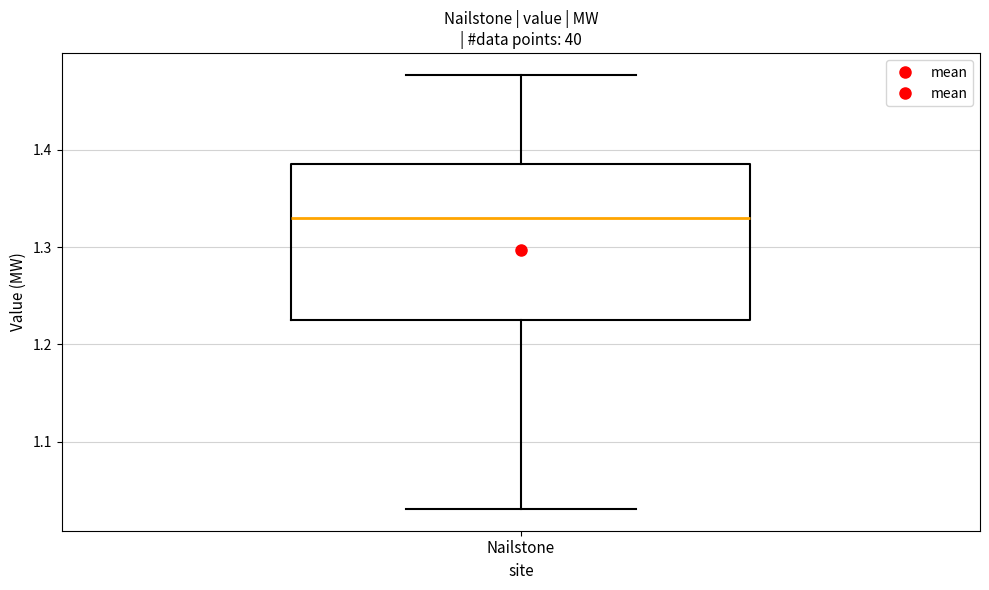

Transcribe this box plot: give where the median line is, the range the box spans, and where the two whiskers end, as read against the y-axis. The values are not printed on the chart, so give them approximately, as read against the axis.

median 1.33, box 1.22 to 1.39, whiskers 1.03 to 1.48